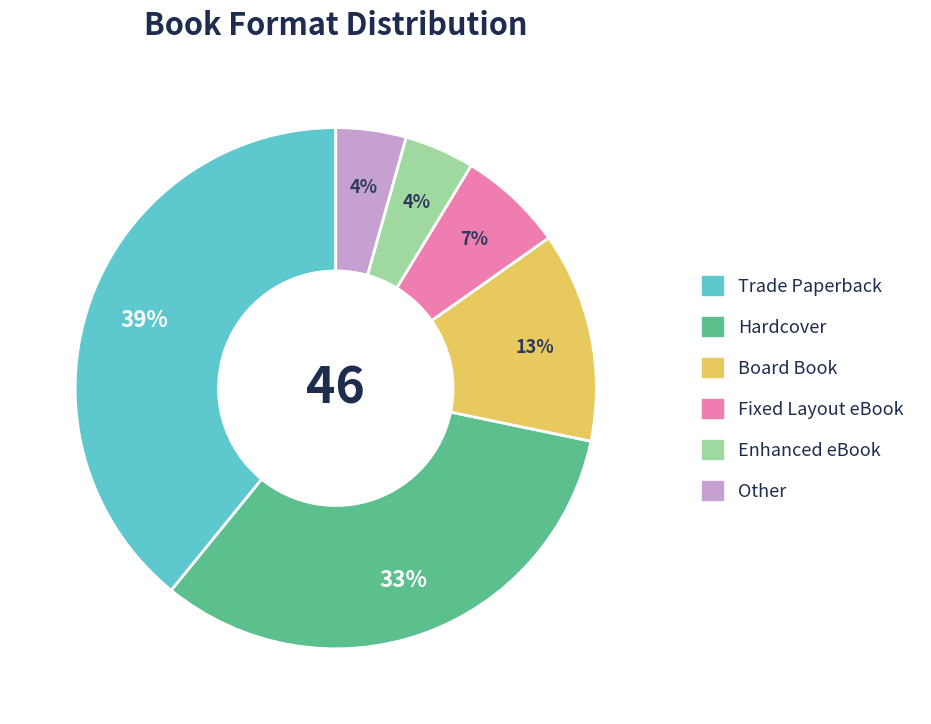

To the nearest percent, what is the average slice percentage?

17%